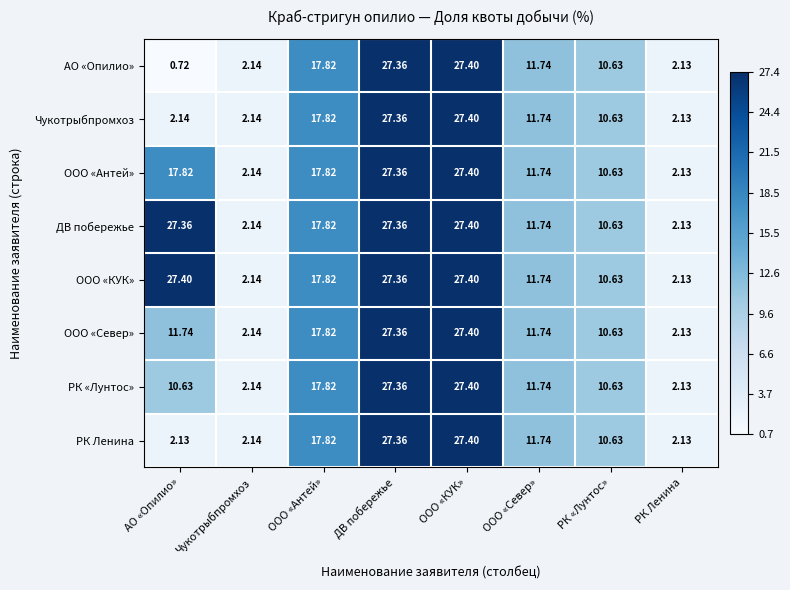

At which category is the sum across all series the highest?

ООО «КУК»